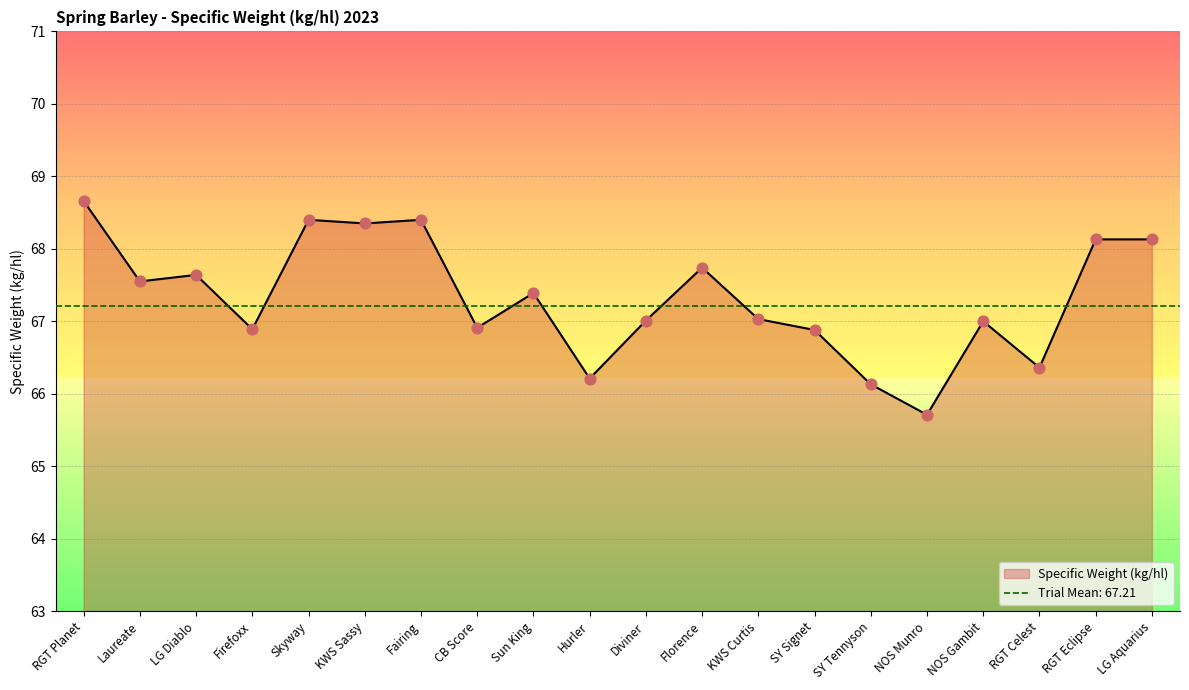

Between KWS Curtis and Hurler, which is larger?

KWS Curtis